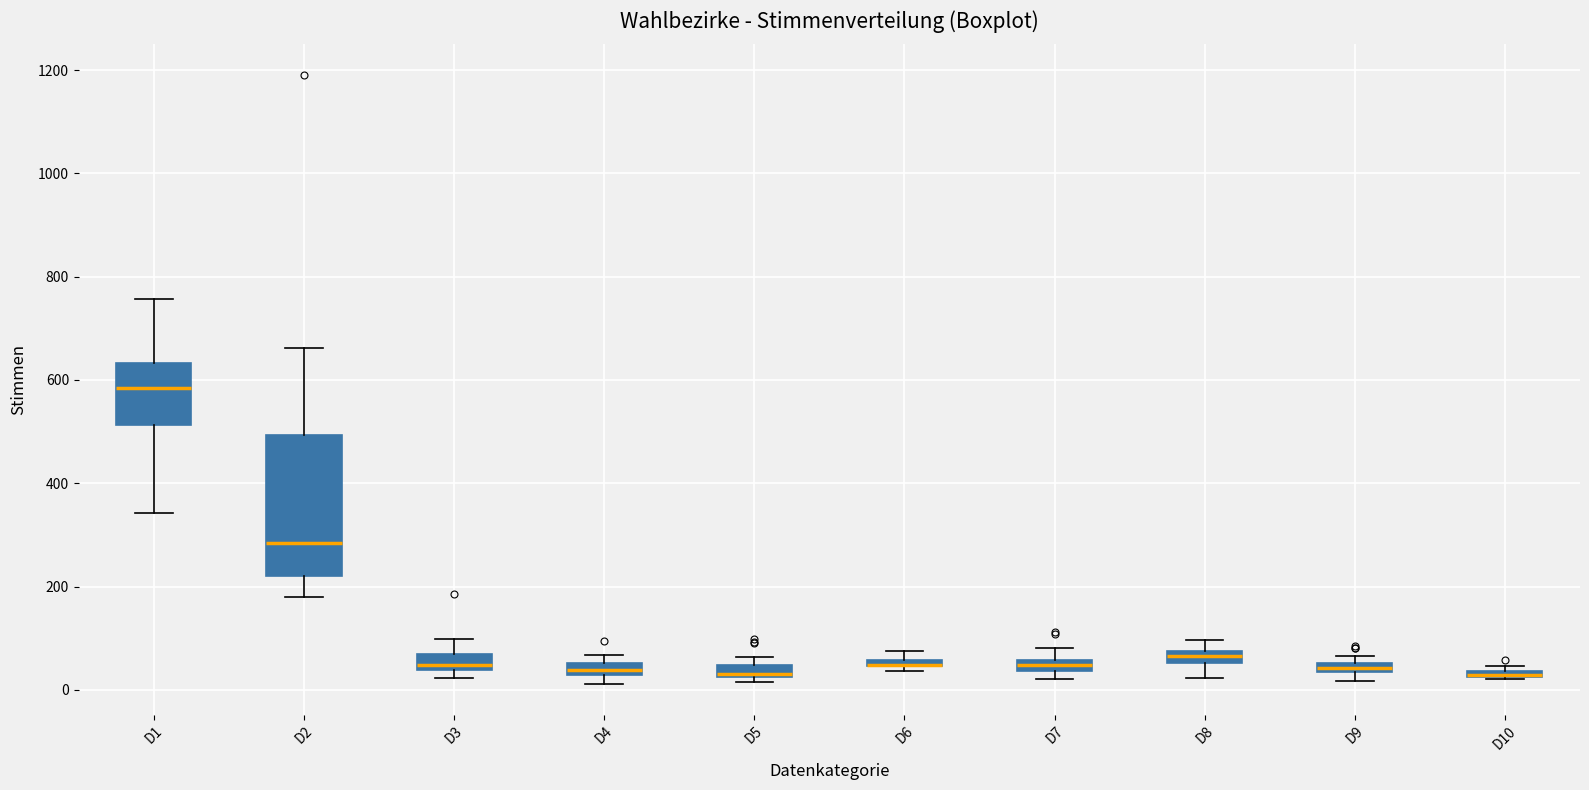

Where is the lower edge of the box for D2 on the y-axis? The values are not printed on the chart, so give them approximately, as read against the axis.

220